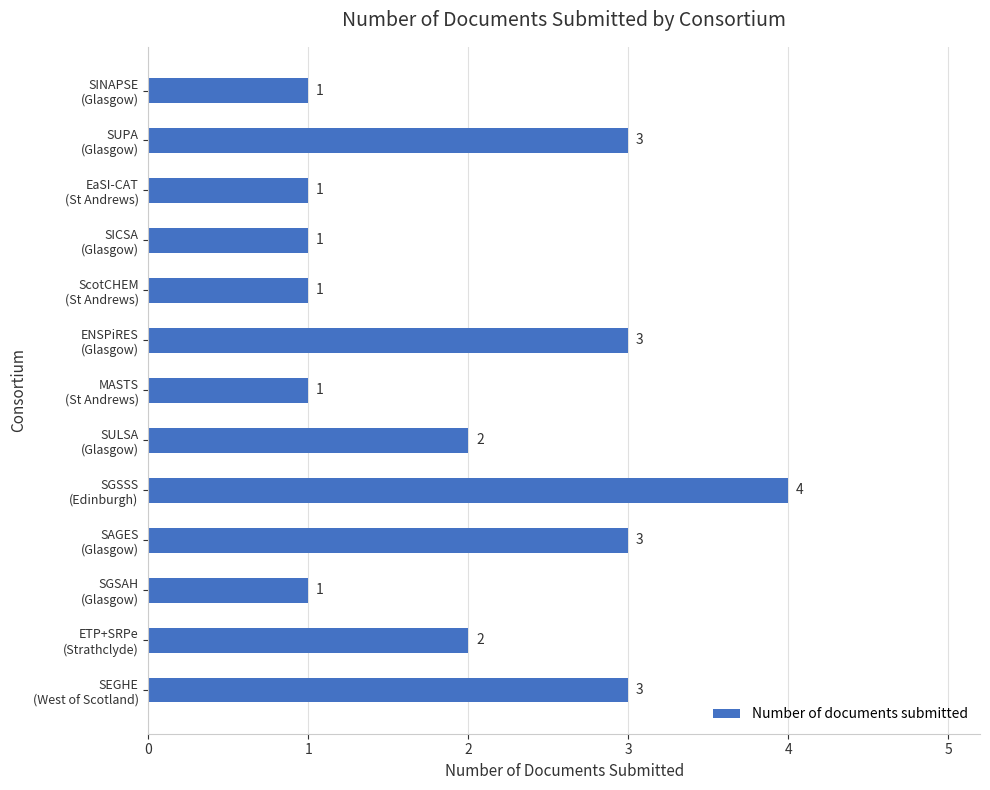

What is the value of the 10th bar from the top?

3